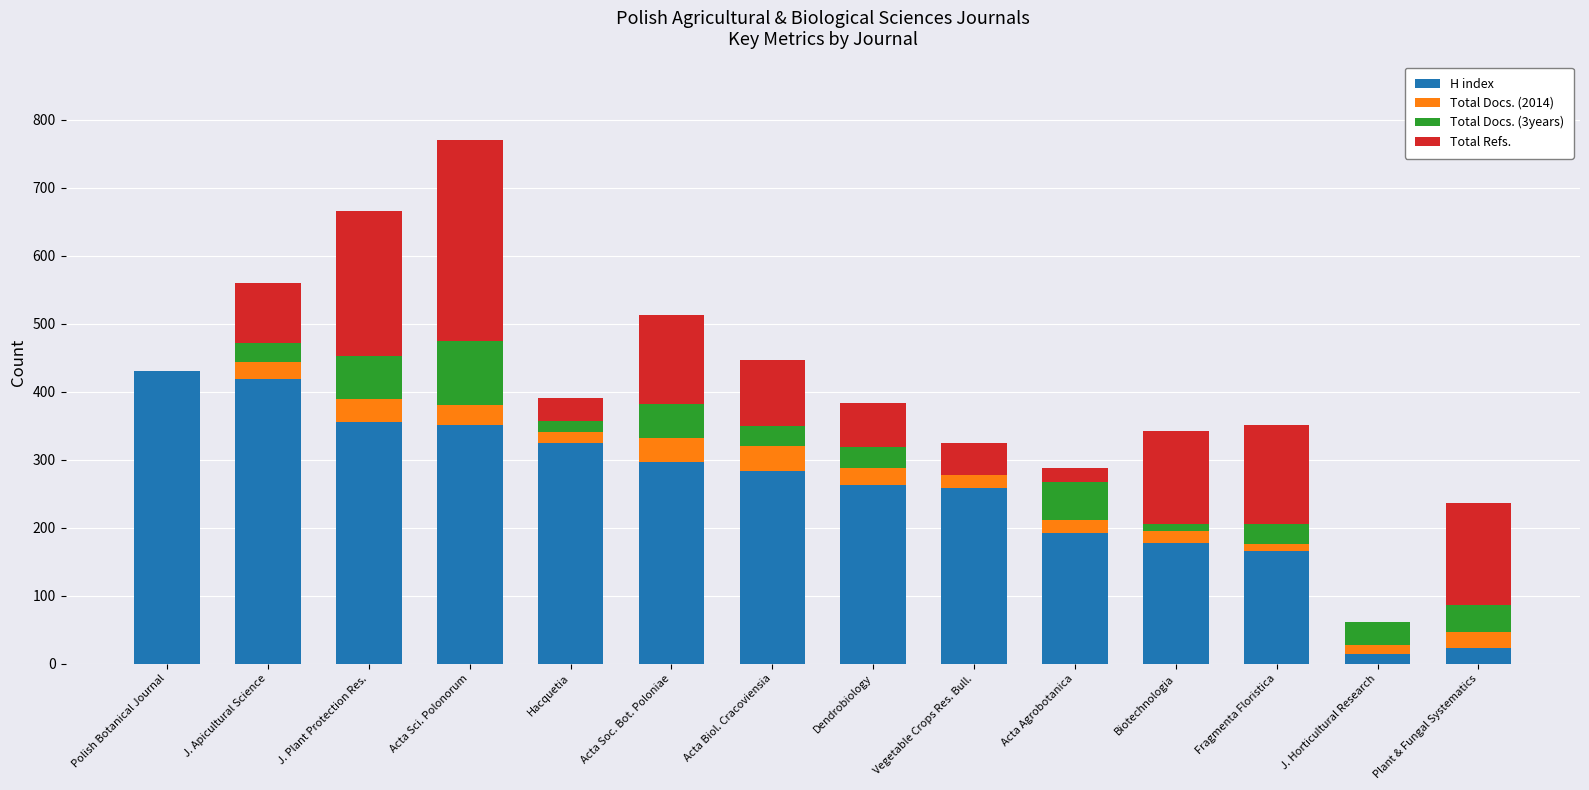

What is the average value of the H index series?

254